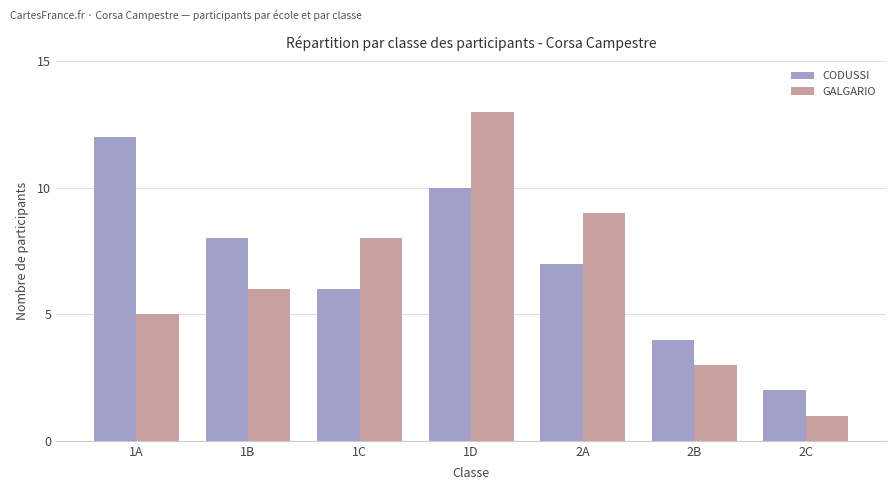

What is the maximum value shown in the chart?

13